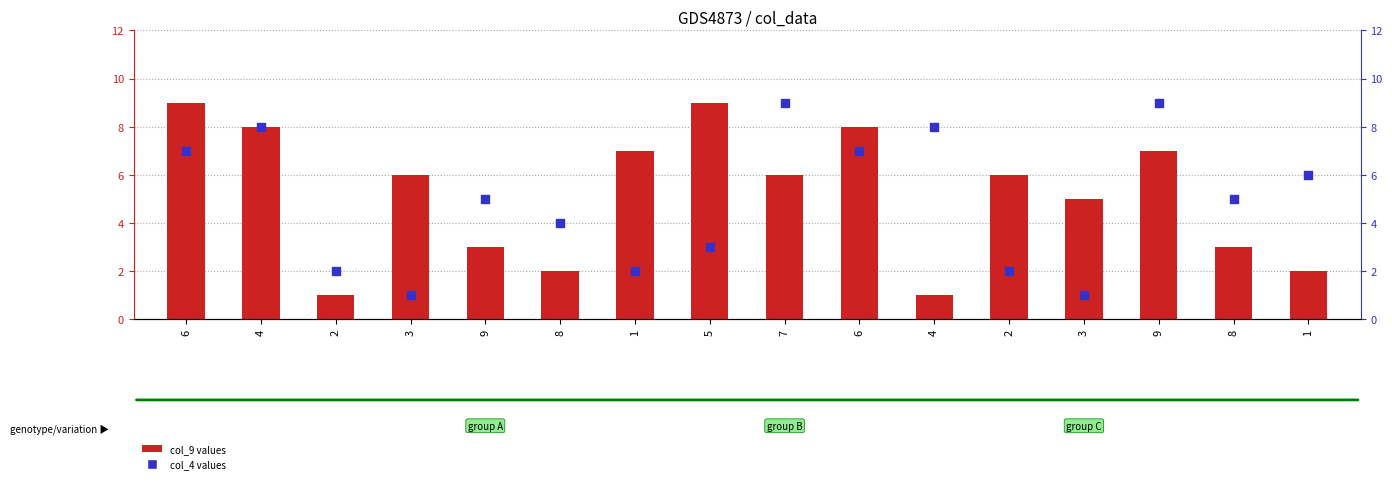

What are all the series names shown in the legend?

col_9 values, col_4 values